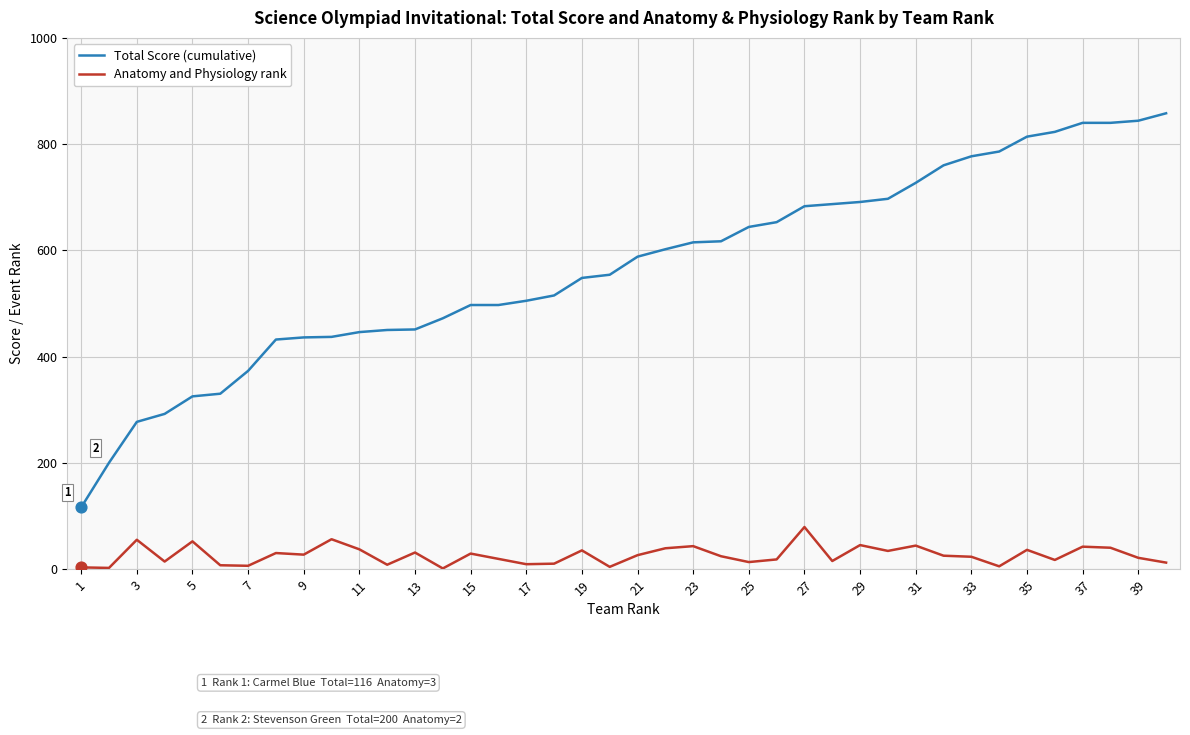

Which series has the largest range (max minus min)?

Total Score (cumulative)